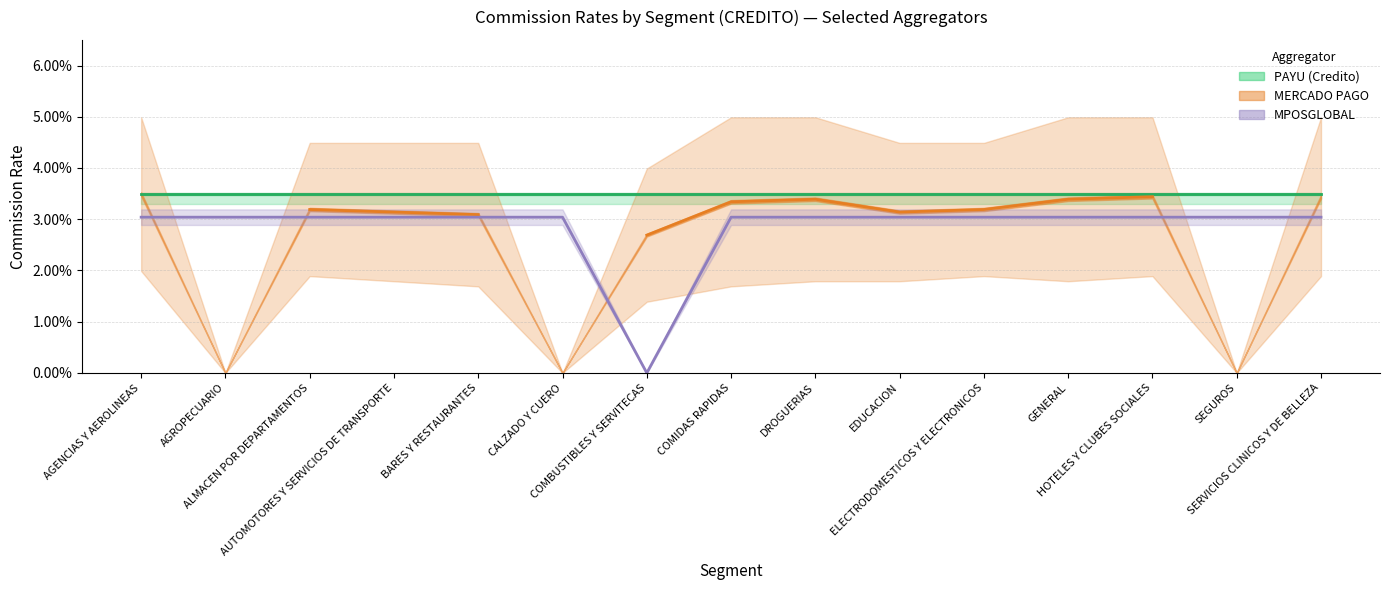

Is it true that MERCADO PAGO Avg line equals 0.0 at ELECTRODOMESTICOS Y ELECTRONICOS?

False